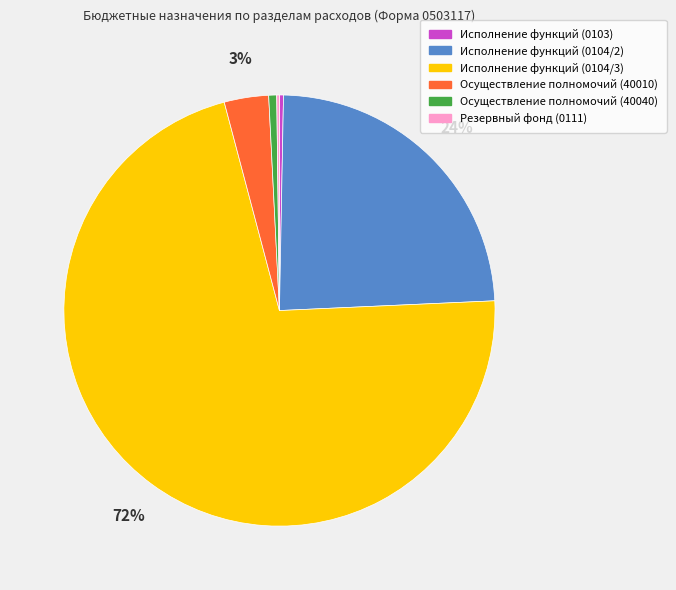

What is the majority slice?

Исполнение функций (0104/3)